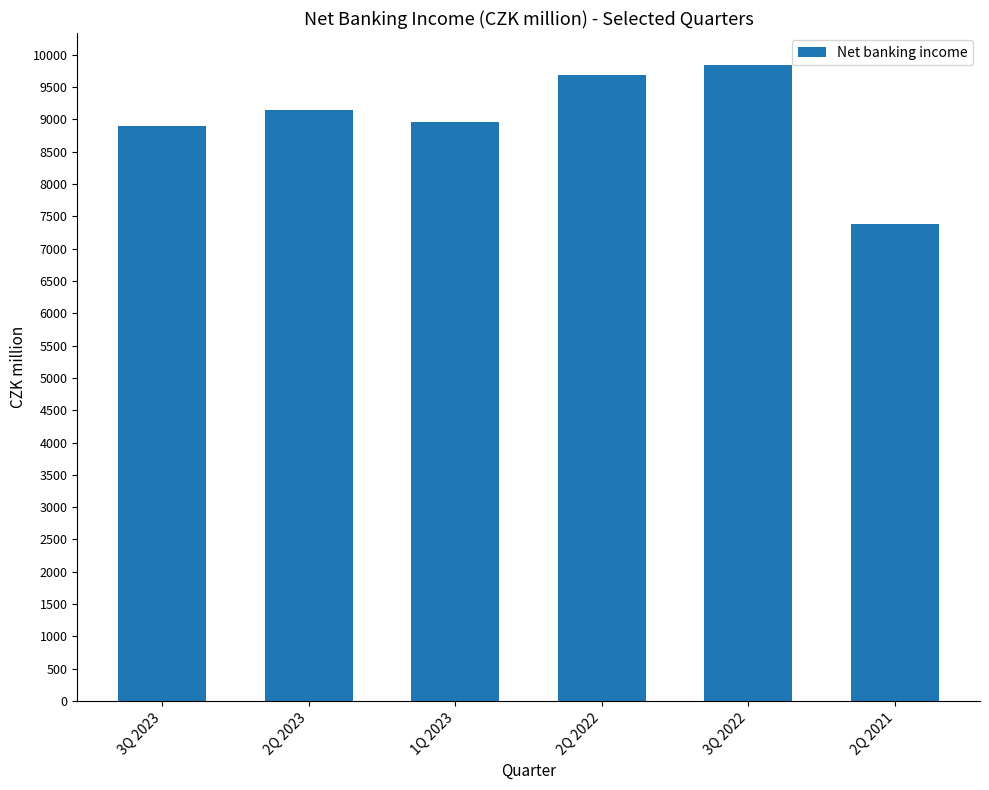

What position from the left is 3Q 2023?

1